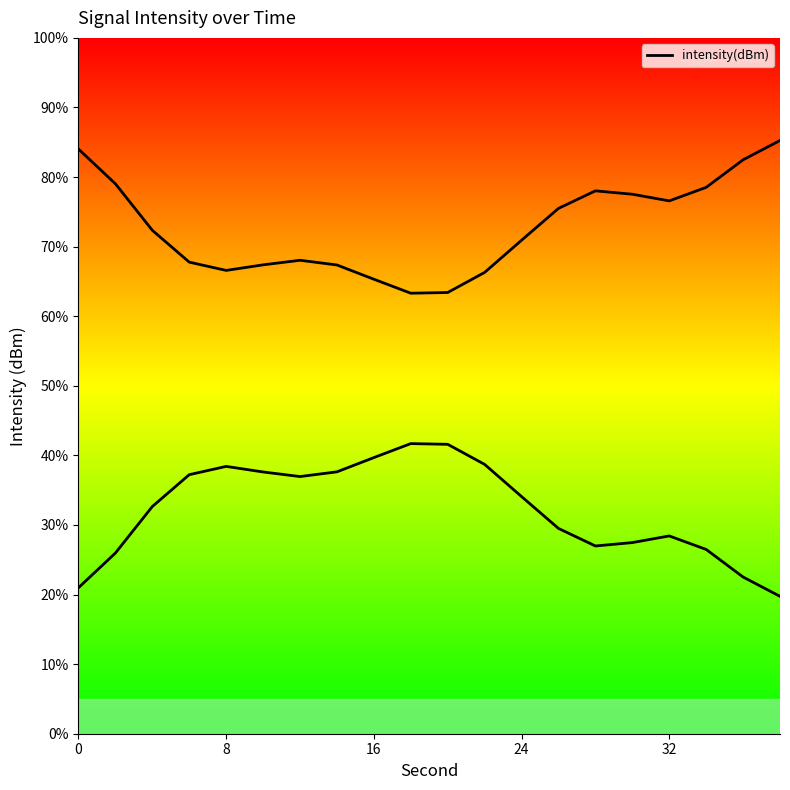

Does the chart display data point markers on the line(s)?

No